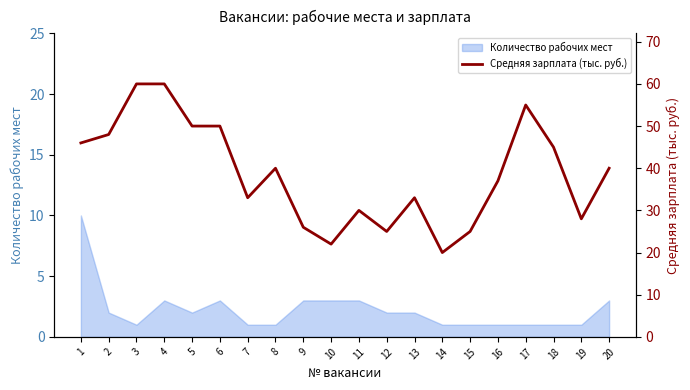

What is the greatest value displayed?

60